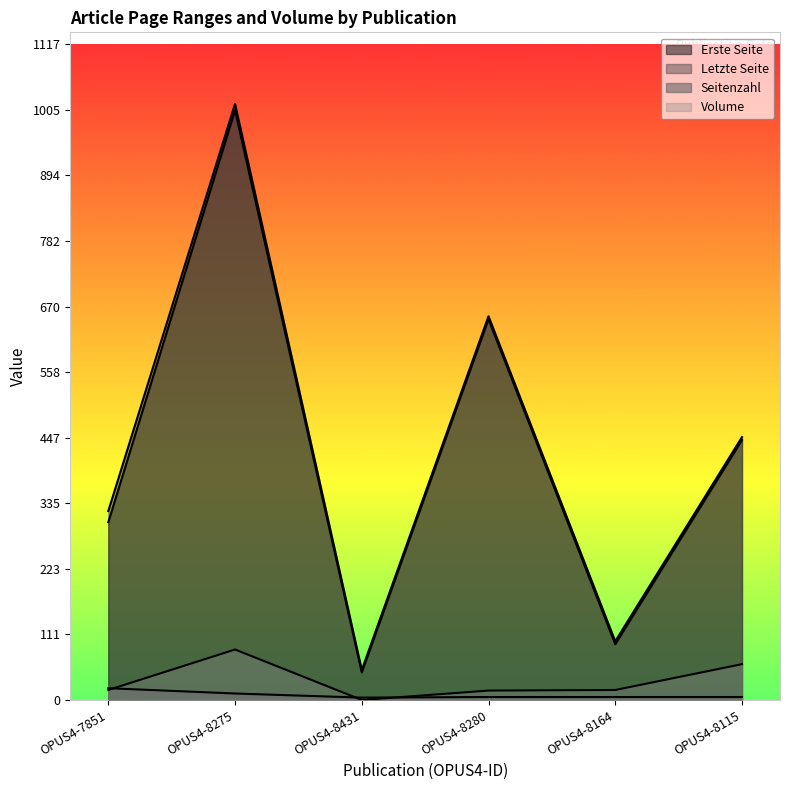

Rank the categories by Seitenzahl value from highest to lowest.

OPUS4-7851, OPUS4-8275, OPUS4-8280, OPUS4-8164, OPUS4-8115, OPUS4-8431